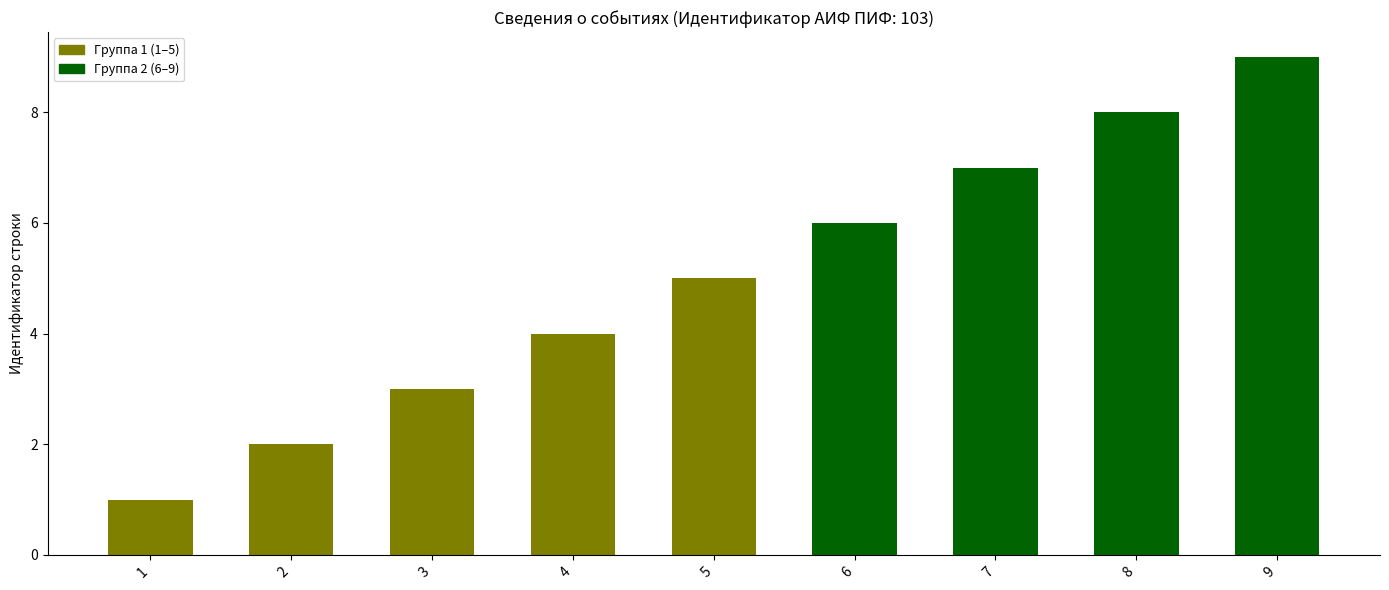

How many series are shown in this chart?

1